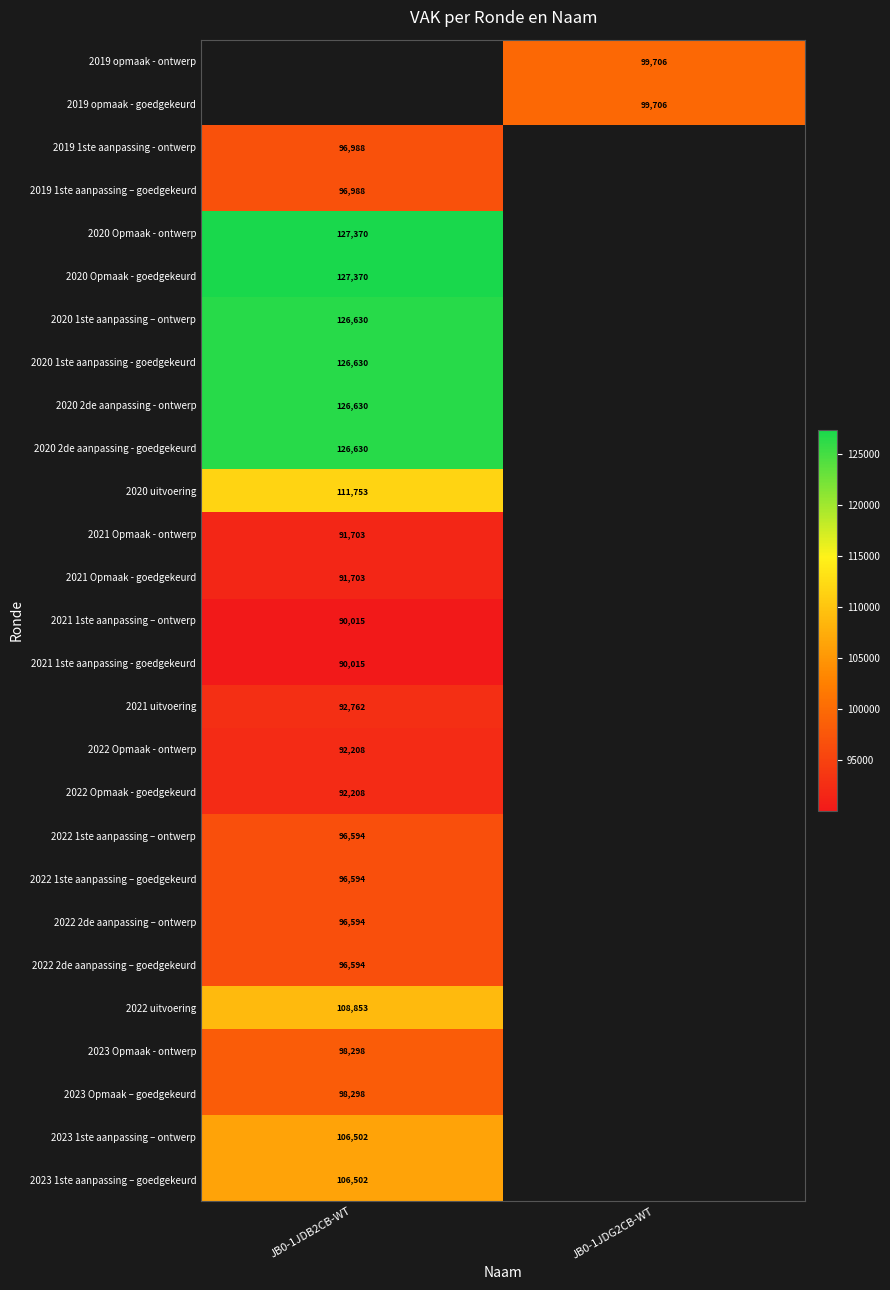

Is it true that 2021 1ste aanpassing - goedgekeurd equals 90015 at JB0-1JDB2CB-WT?

True